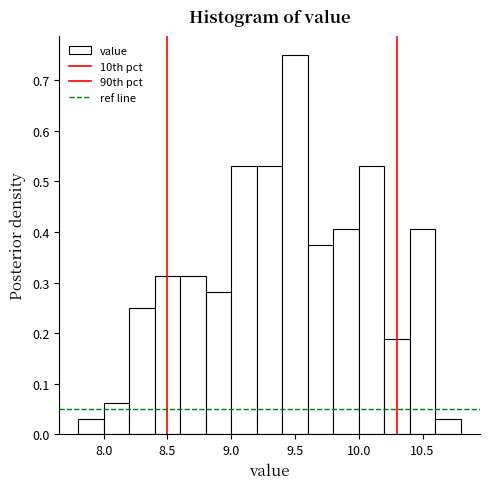

Reading left to right, list every bar in this chart as the range it spans on the x-axis followed by its height. The values are not printed on the chart, so give them approximately, as read against the axis.

7.8 to 8.0: 0.03
8.0 to 8.2: 0.06
8.2 to 8.4: 0.25
8.4 to 8.6: 0.31
8.6 to 8.8: 0.31
8.8 to 9.0: 0.28
9.0 to 9.2: 0.53
9.2 to 9.4: 0.53
9.4 to 9.6: 0.75
9.6 to 9.8: 0.38
9.8 to 10.0: 0.41
10.0 to 10.2: 0.53
10.2 to 10.4: 0.19
10.4 to 10.6: 0.41
10.6 to 10.8: 0.03